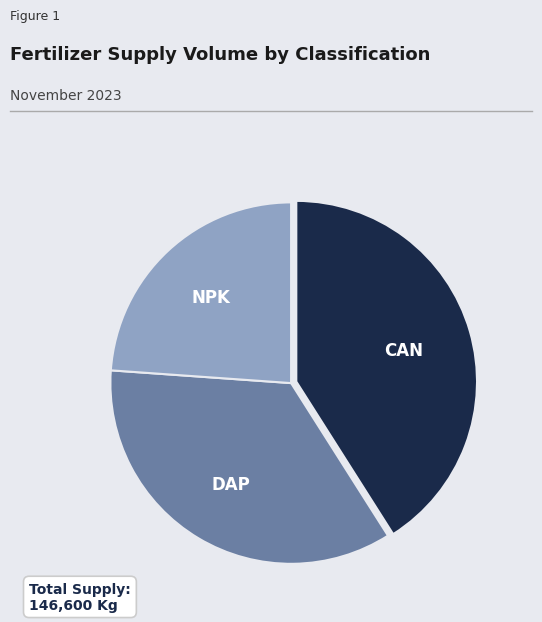

Is there a majority slice in this chart?

No